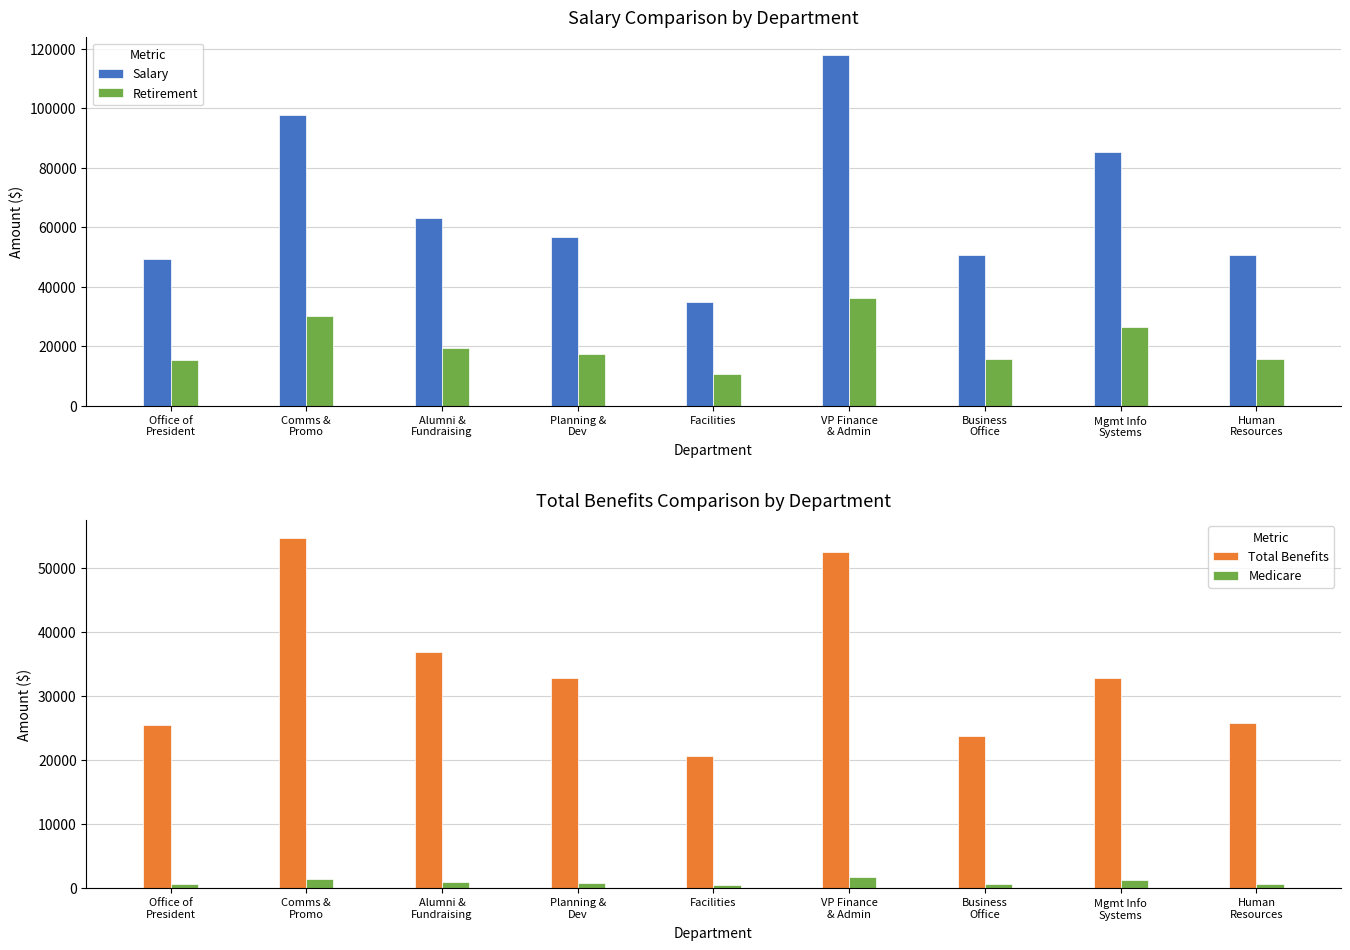

What is the difference between the highest and lowest values at VP Finance
& Admin?

116231